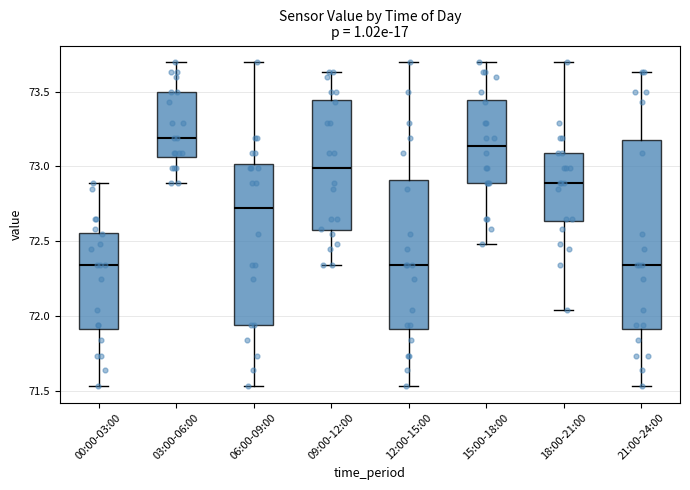

Reading left to right, transcribe this box plot: for each box, give where its median line is, the range the box spans, and where its two whiskers end, as read against the y-axis. The values are not printed on the chart, so give them approximately, as read against the axis.

00:00-03:00: median 72.35, box 71.90 to 72.55, whiskers 71.55 to 72.90
03:00-06:00: median 73.20, box 73.05 to 73.50, whiskers 72.90 to 73.70
06:00-09:00: median 72.70, box 71.95 to 73.00, whiskers 71.55 to 73.70
09:00-12:00: median 73.00, box 72.55 to 73.45, whiskers 72.35 to 73.65
12:00-15:00: median 72.35, box 71.90 to 72.90, whiskers 71.55 to 73.70
15:00-18:00: median 73.15, box 72.90 to 73.45, whiskers 72.50 to 73.70
18:00-21:00: median 72.90, box 72.65 to 73.10, whiskers 72.05 to 73.70
21:00-24:00: median 72.35, box 71.90 to 73.20, whiskers 71.55 to 73.65